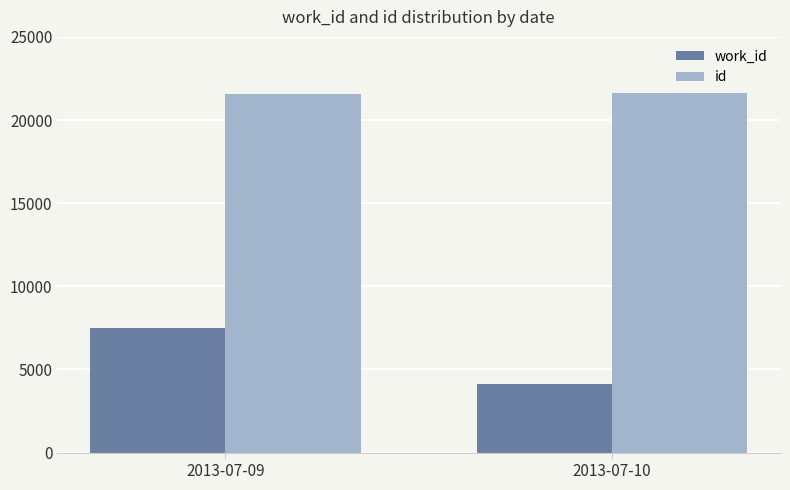

Which series has the largest total across all categories?

id